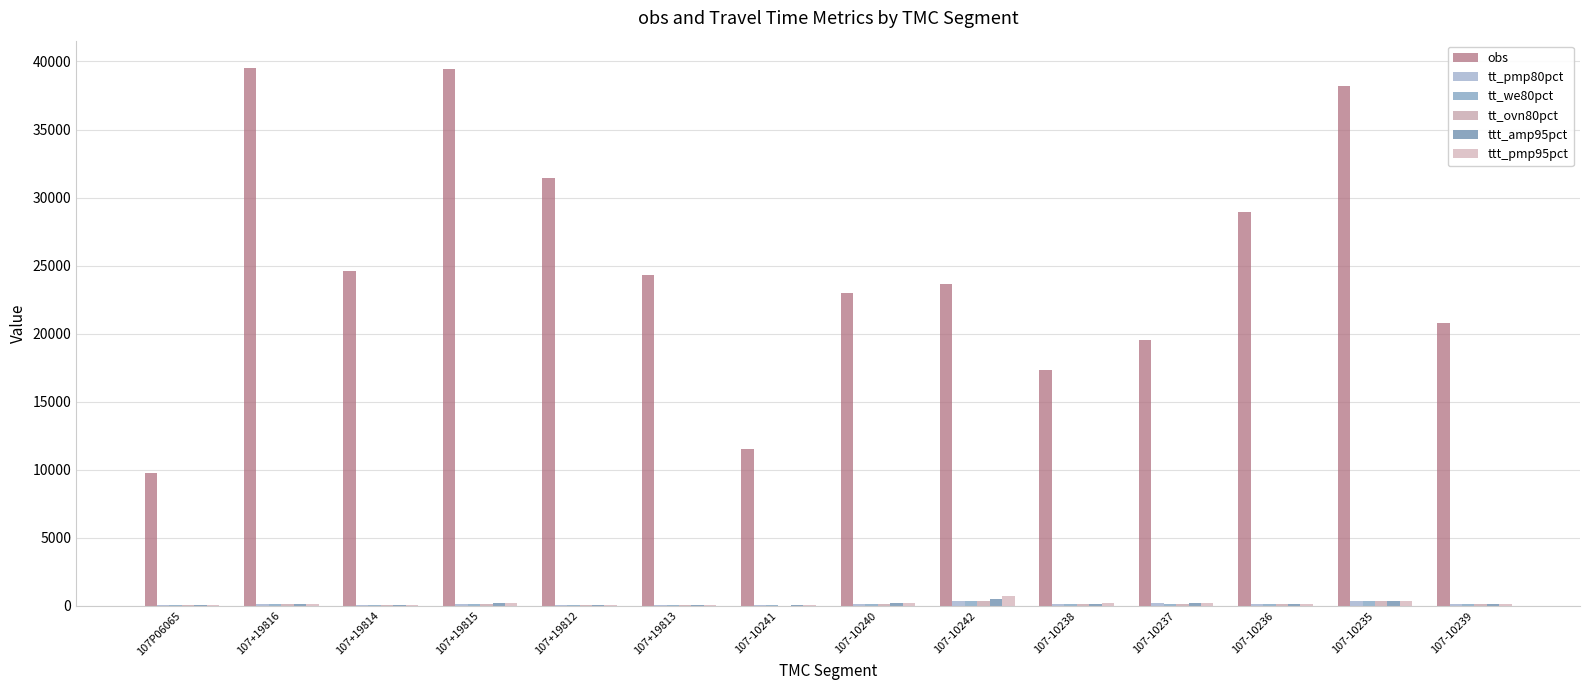

How many categories are shown in the chart?

14